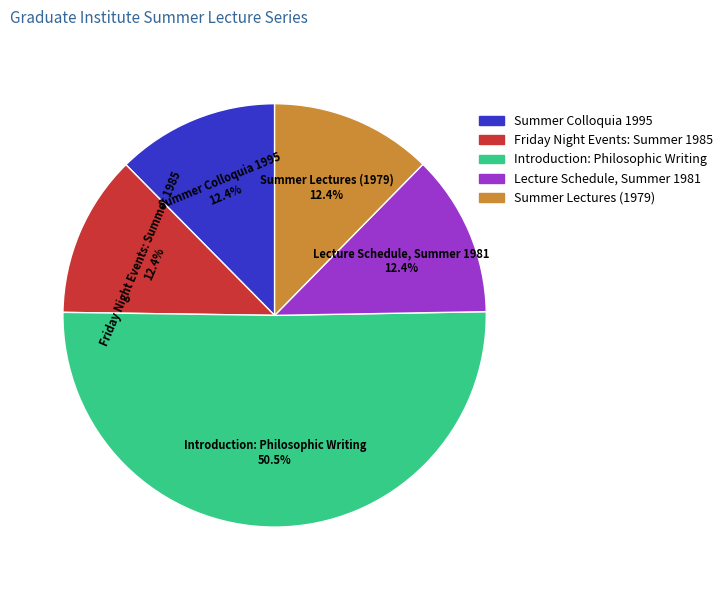

What is the largest slice in the pie chart?

Introduction: Philosophic Writing